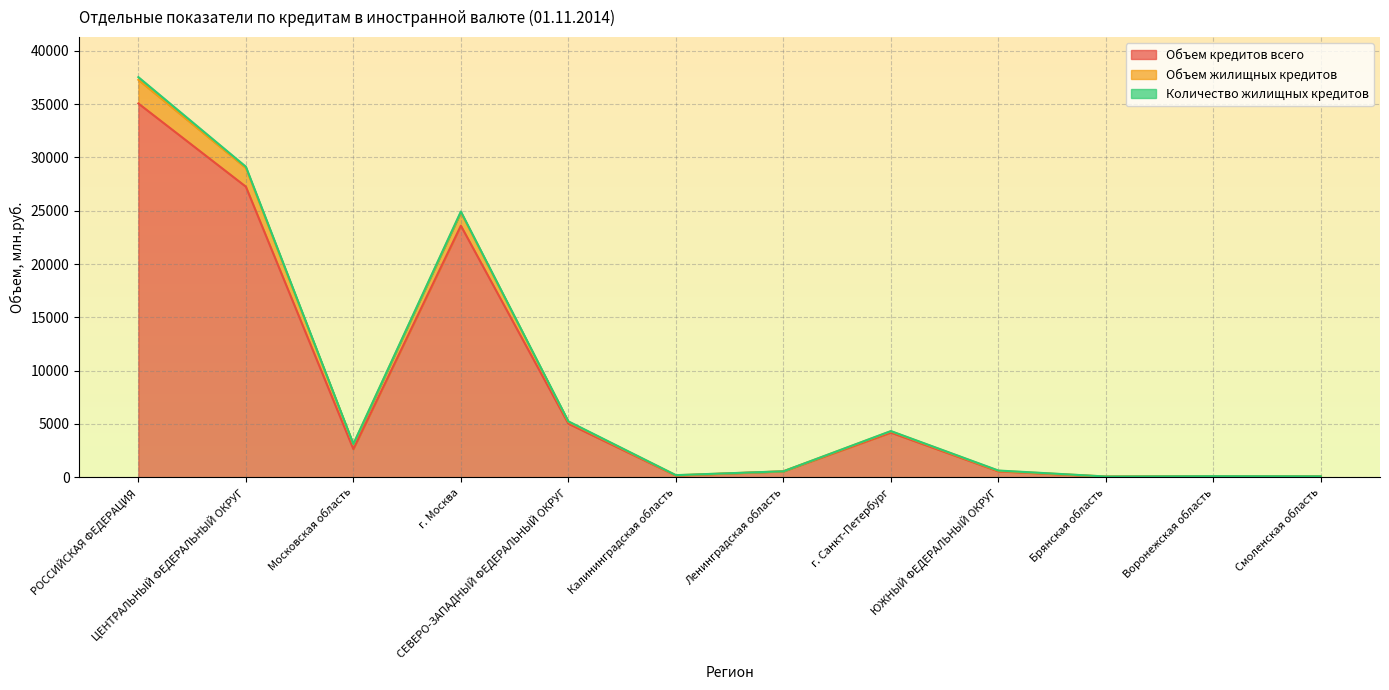

What is the smallest value displayed?

53